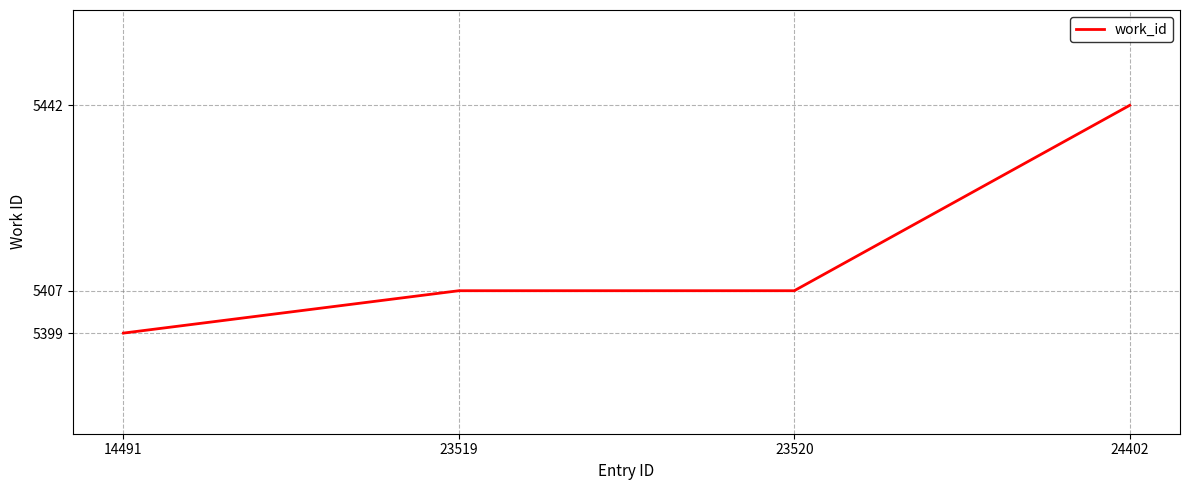

Between 23520 and 24402, which is larger?

24402